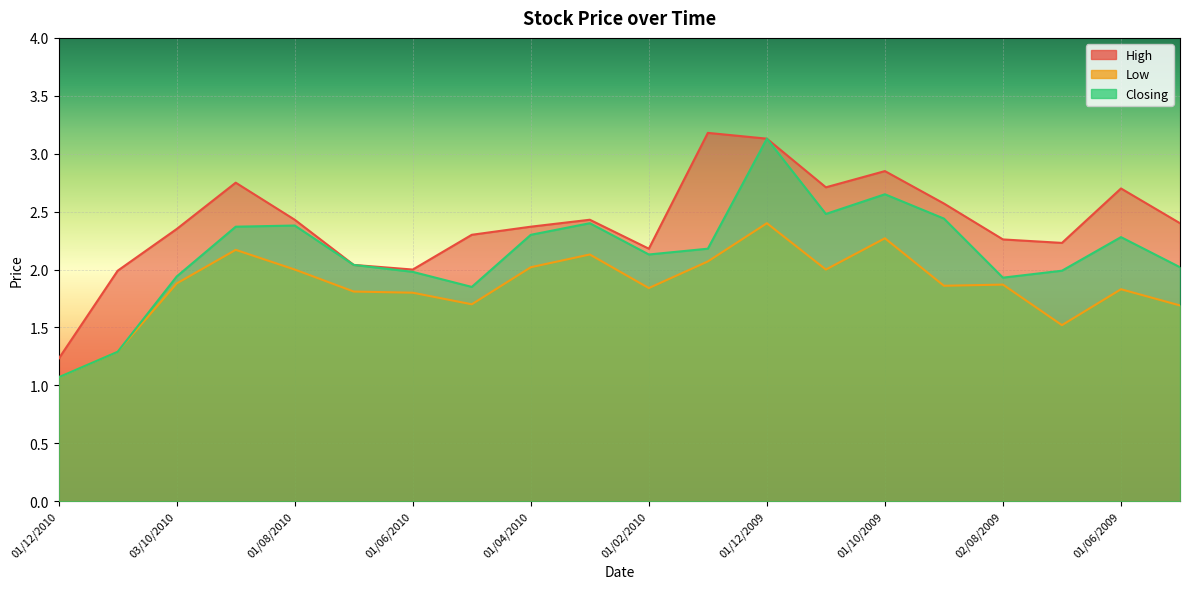

What is the sum of all Closing values?

42.9